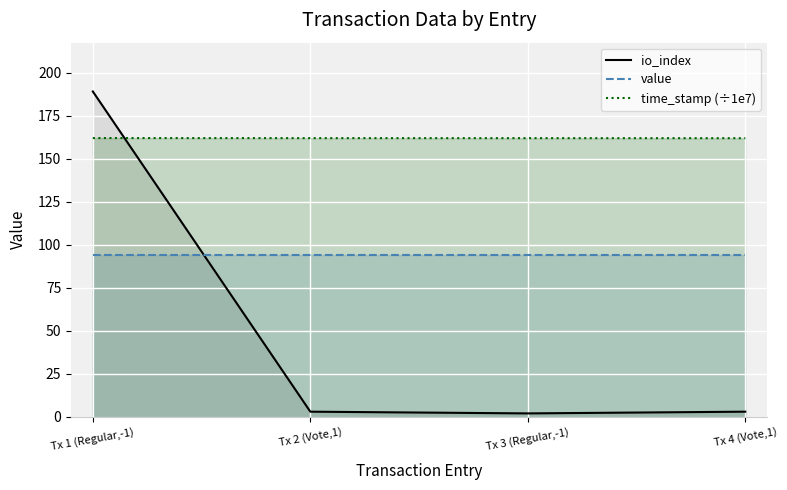

What is the minimum value for value?

93.8